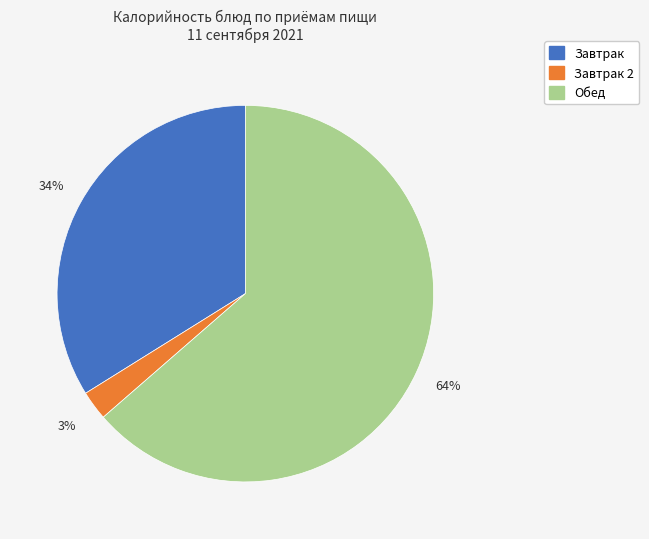

To the nearest percent, what is the average slice percentage?

33%